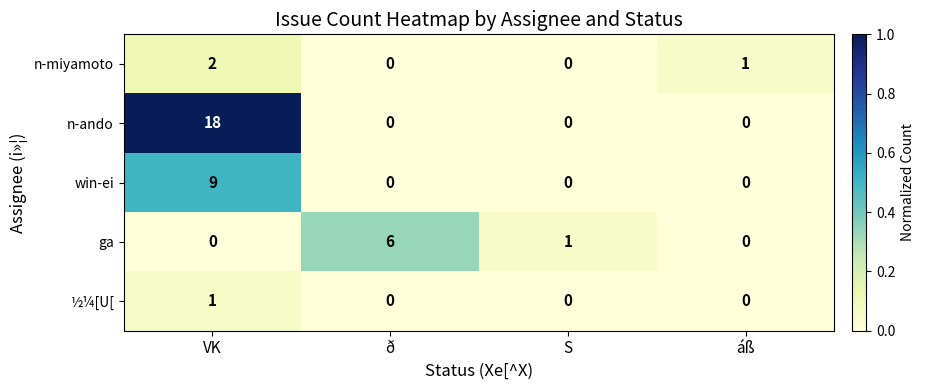

Between VK and ð, which series saw the biggest shift?

n-ando